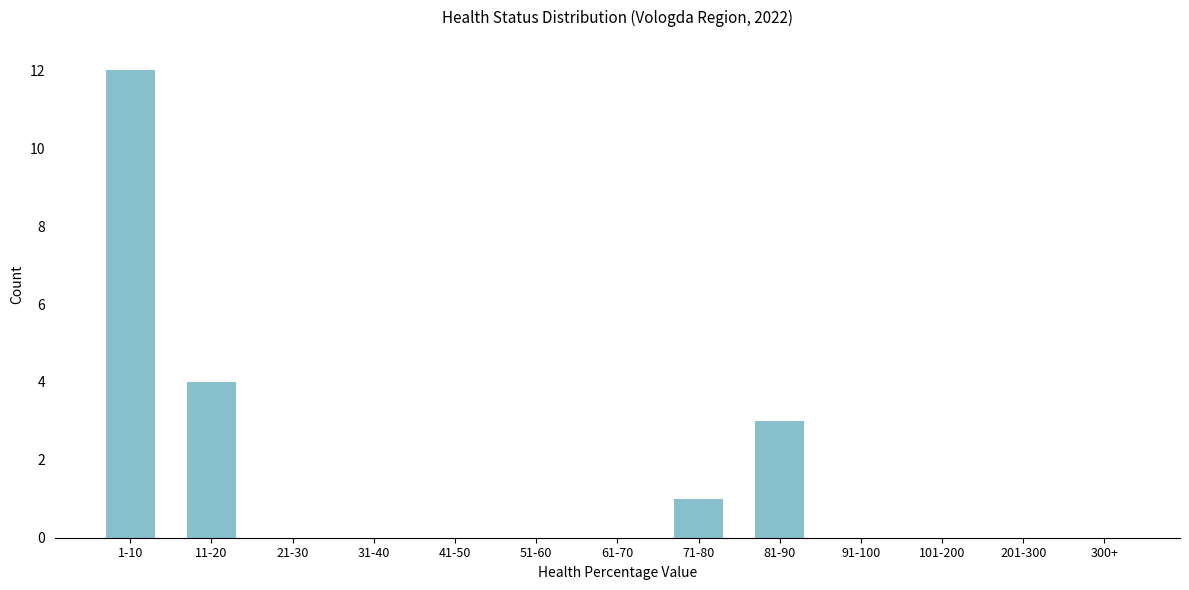

Reading left to right, list all the values displayed in this chart.

1-10=12	11-20=4	21-30=0	31-40=0	41-50=0	51-60=0	61-70=0	71-80=1	81-90=3	91-100=0	101-200=0	201-300=0	300+=0